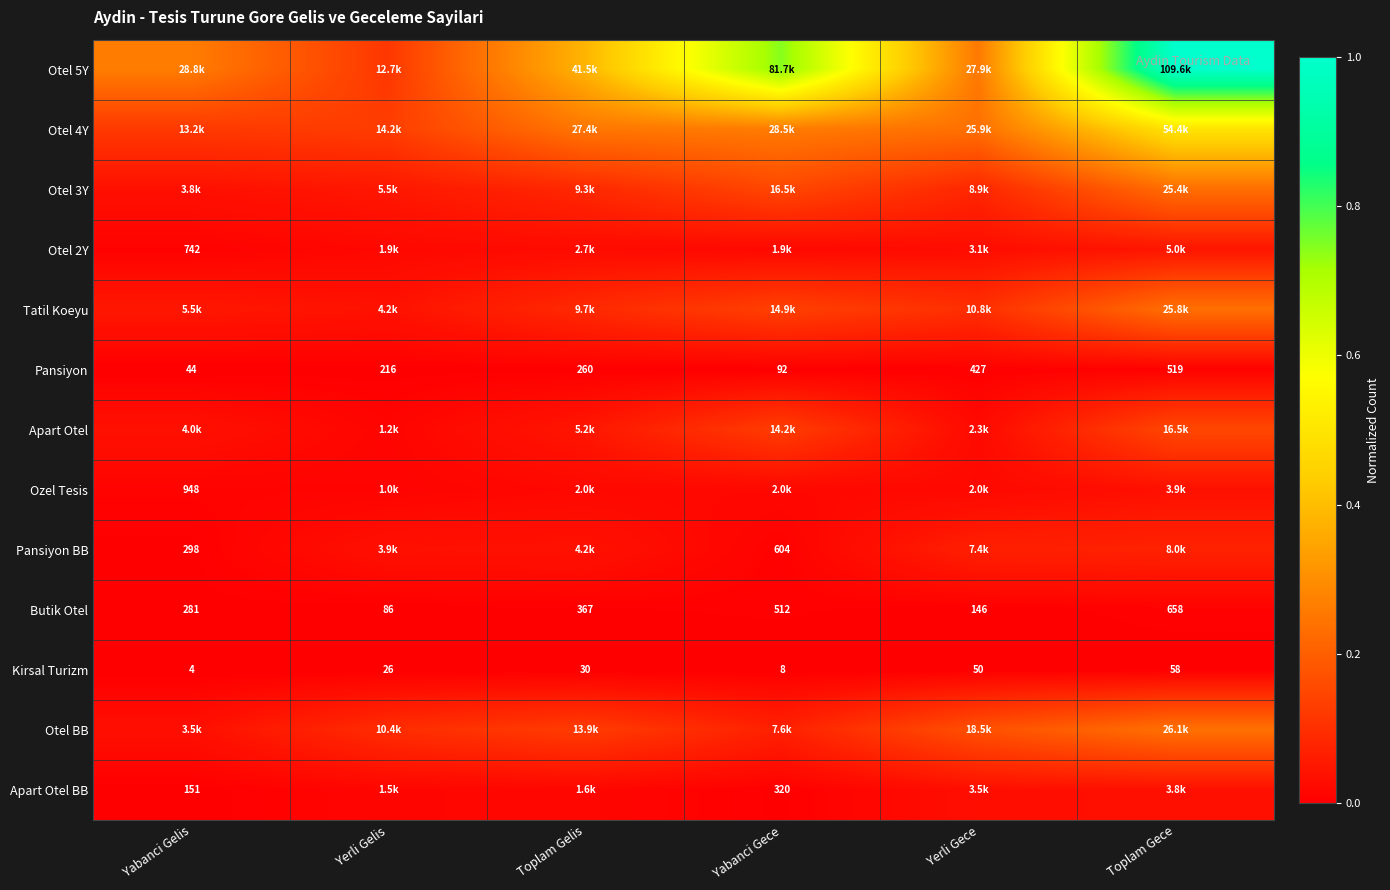

Rank the categories by Pansiyon value from highest to lowest.

Toplam Gece, Yerli Gece, Toplam Gelis, Yerli Gelis, Yabanci Gece, Yabanci Gelis